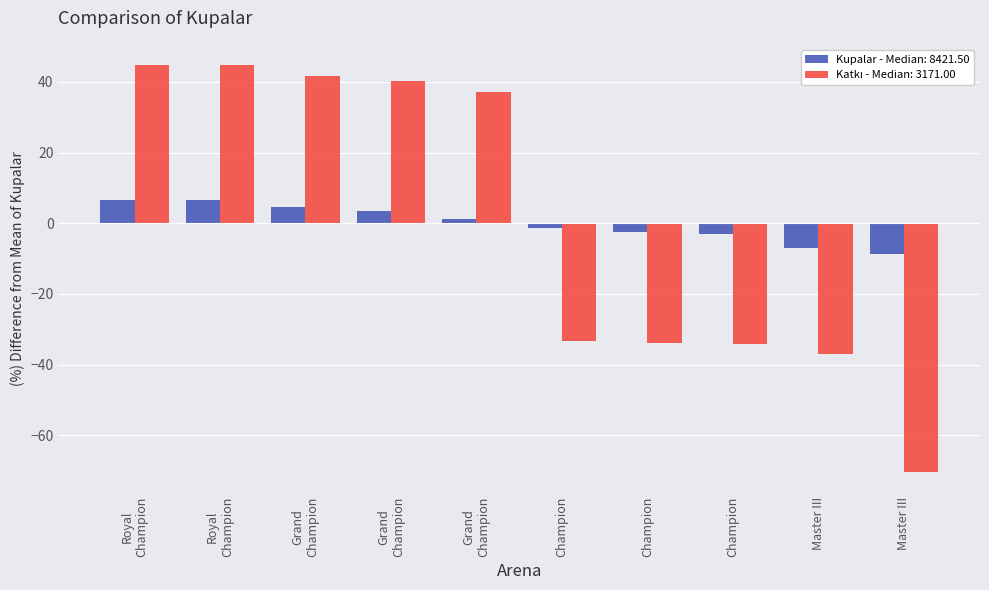

Count the number of data series in this chart.

2